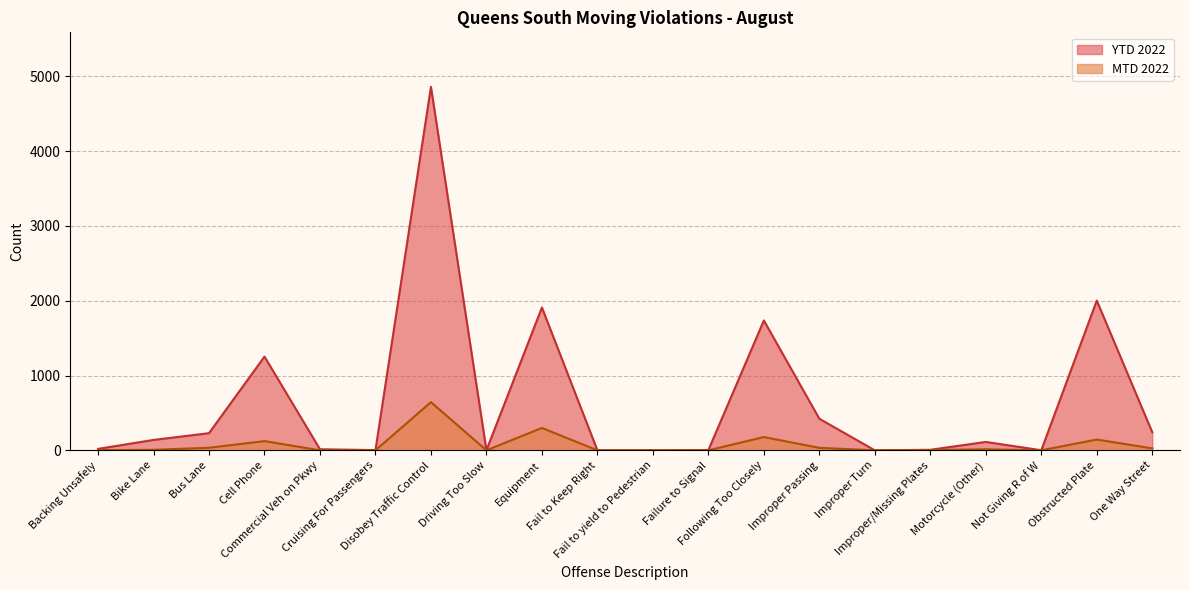

Which label corresponds to the largest value in the chart?

Disobey Traffic Control